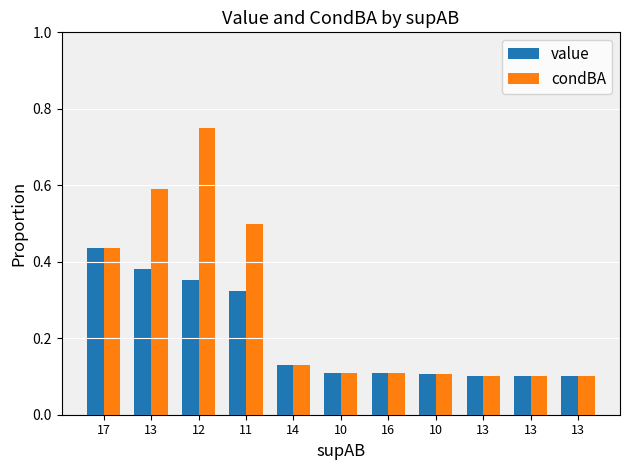

Reading left to right, list all the values displayed in this chart.

value: 0.4	0.4	0.4	0.3	0.1	0.1	0.1	0.1	0.1	0.1	0.1
condBA: 0.4	0.6	0.8	0.5	0.1	0.1	0.1	0.1	0.1	0.1	0.1